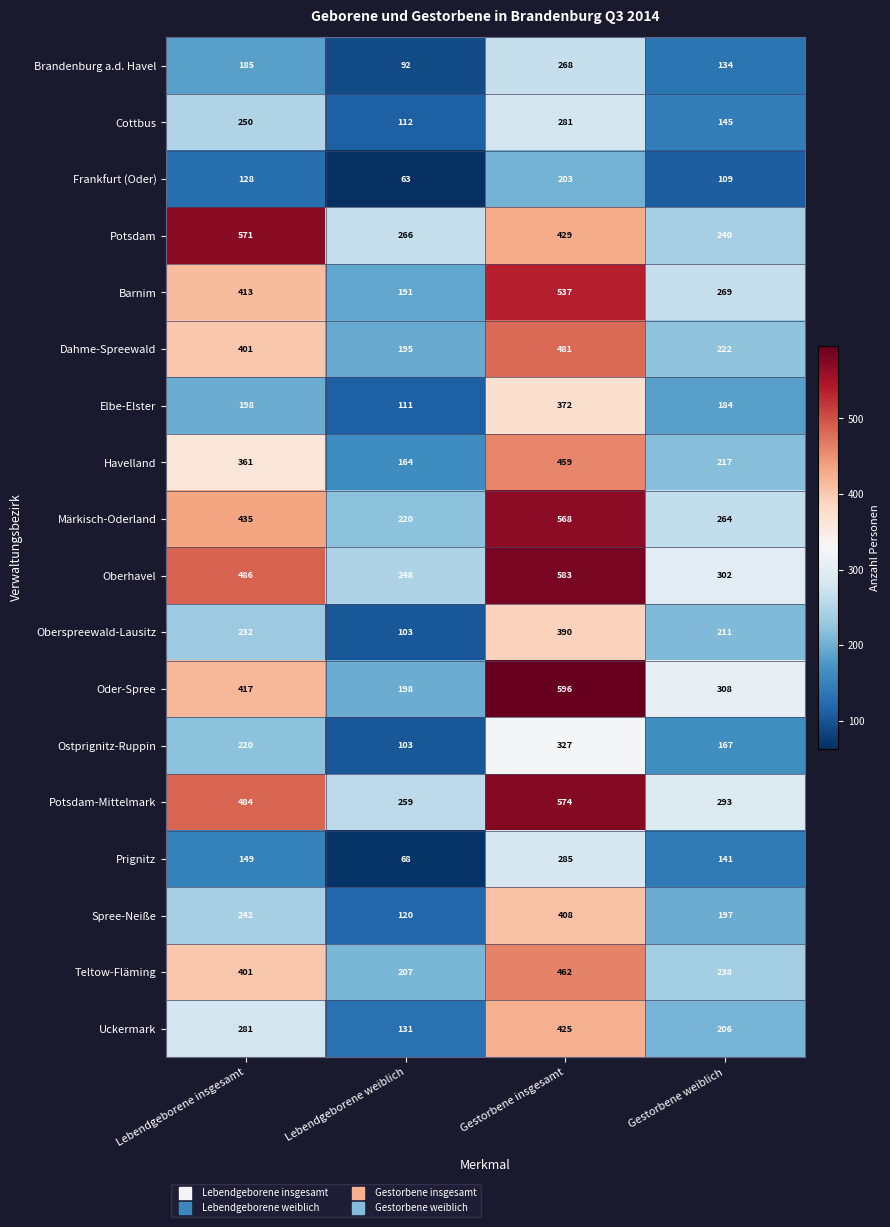

Count the number of categories in the chart.

4